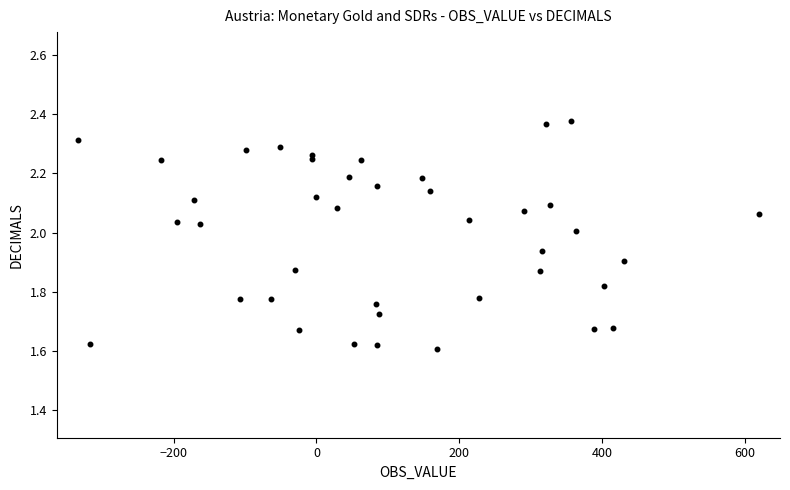

What is the range of X values (max minus min)?

953.5